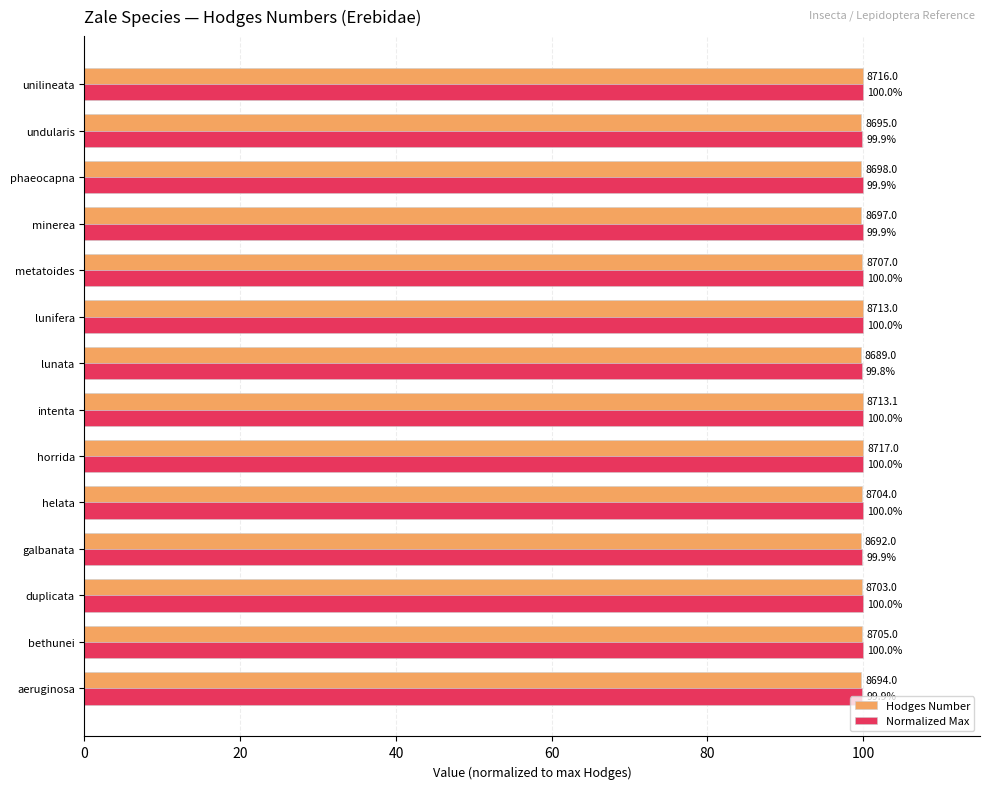

At how many categories does at least one series exceed 99?

14